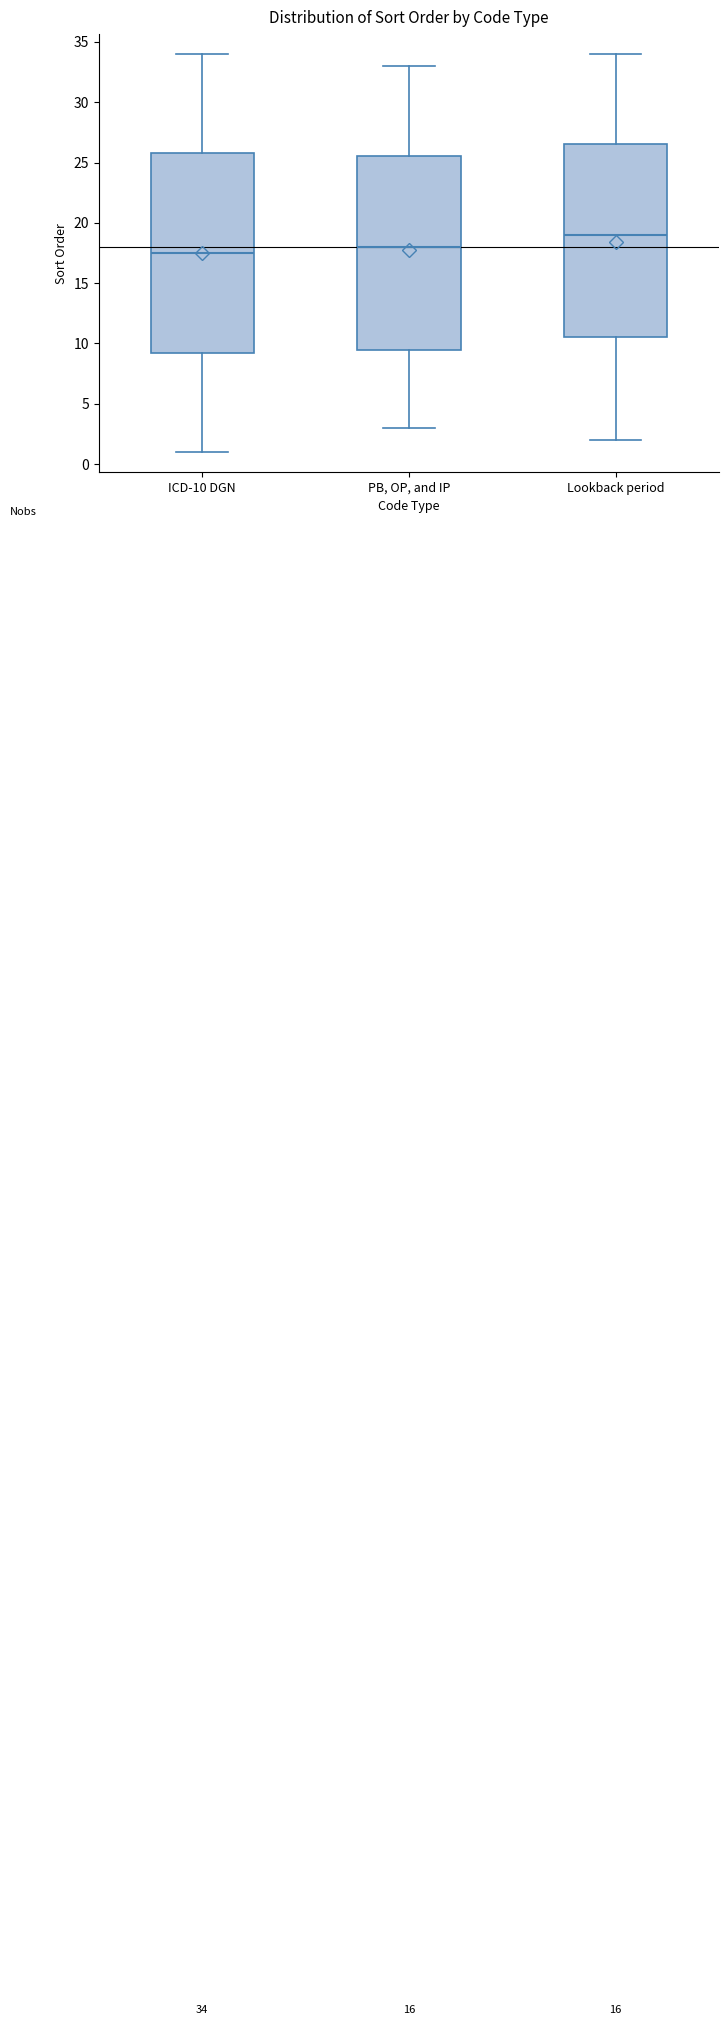

Comparing the boxes themselves (not the whiskers), which one is the tallest?

ICD-10 DGN